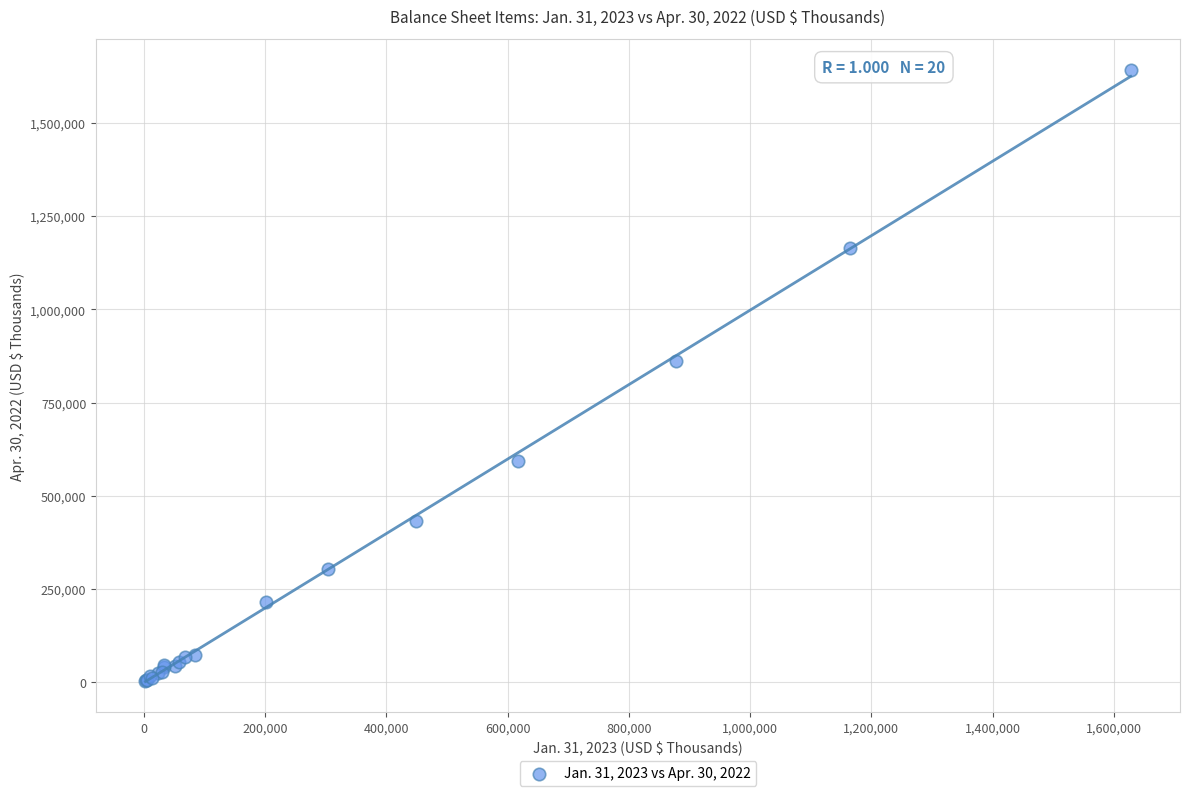

What Y value in the scatter plot is closest to 822809?

860949